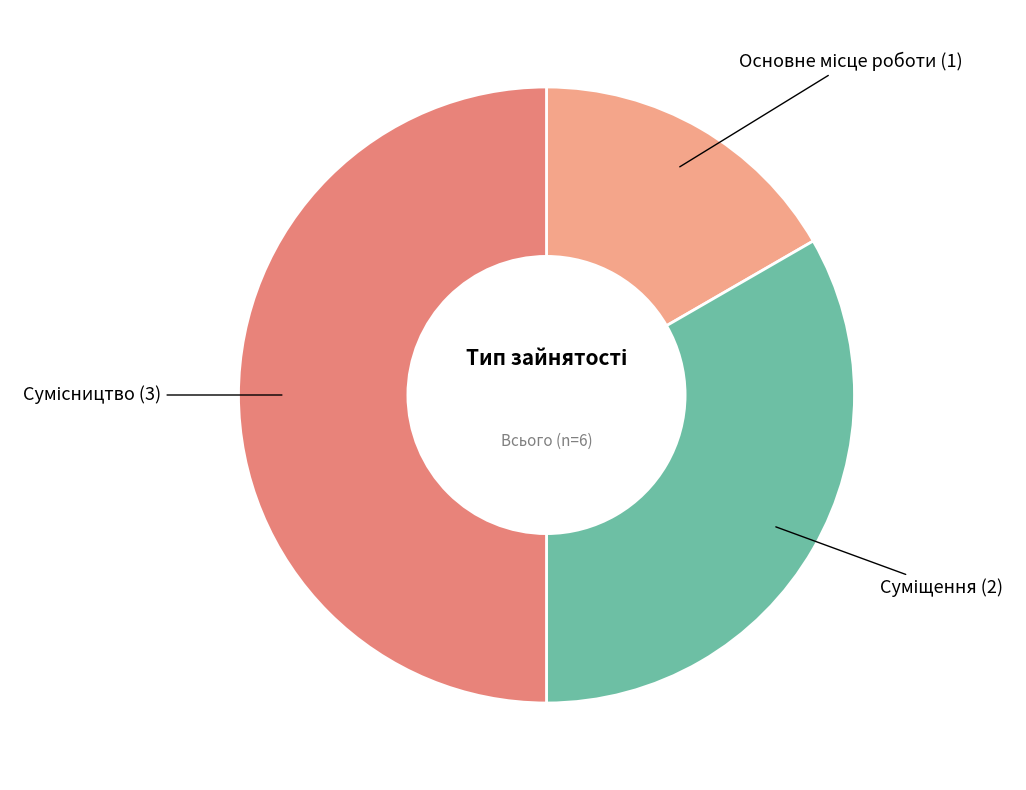

How many segments does this pie chart have?

3